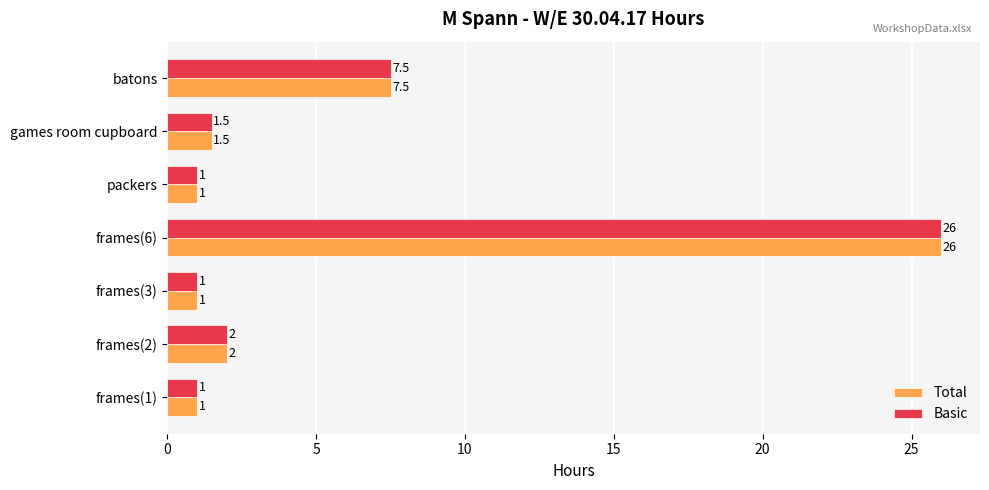

What is the difference between the maximum and second lowest values in the Basic series?

25.0